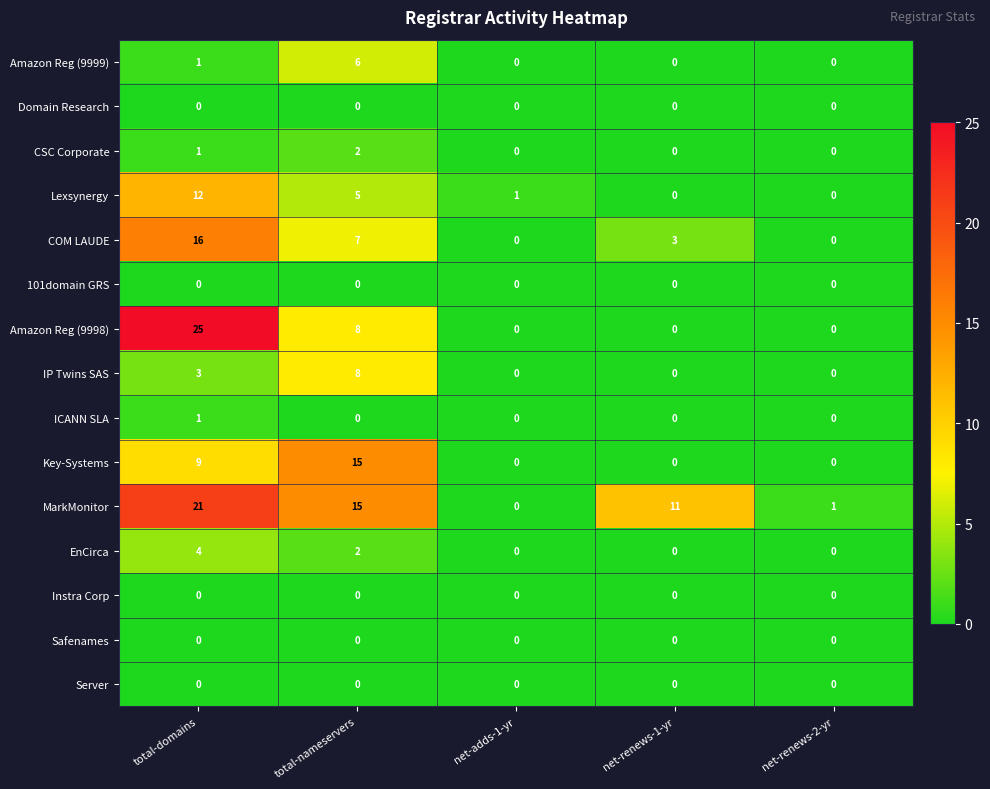

The value of Server at net-renews-2-yr is 0. True or false?

True